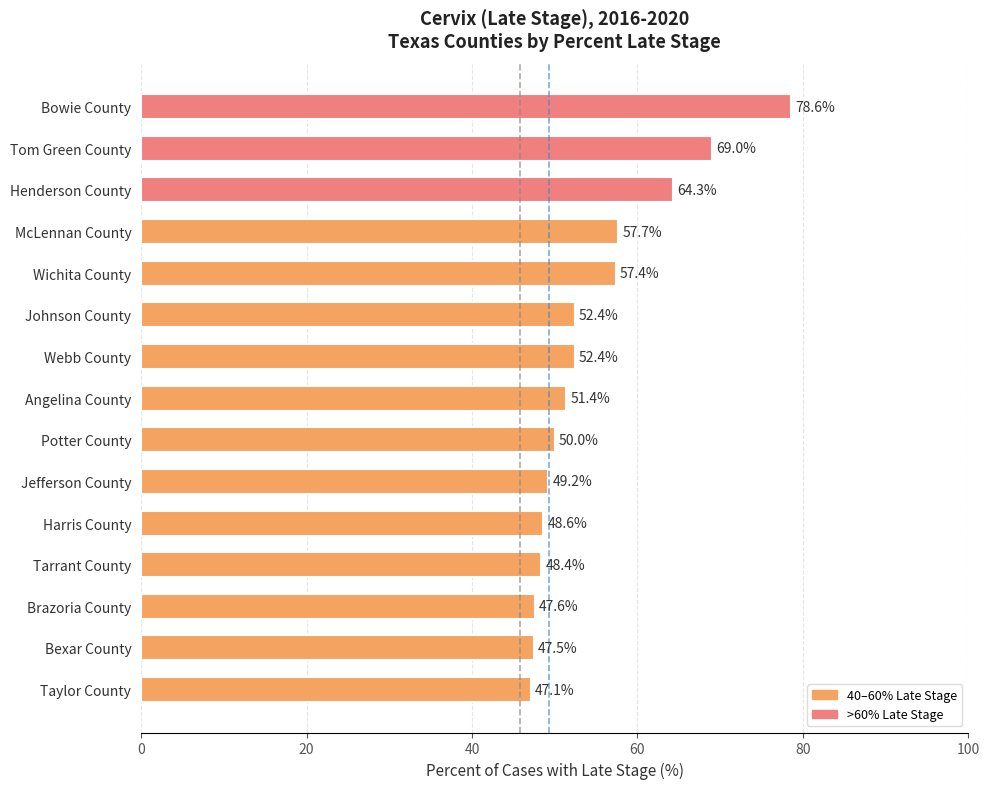

The value at Bexar County is 47.5. True or false?

True